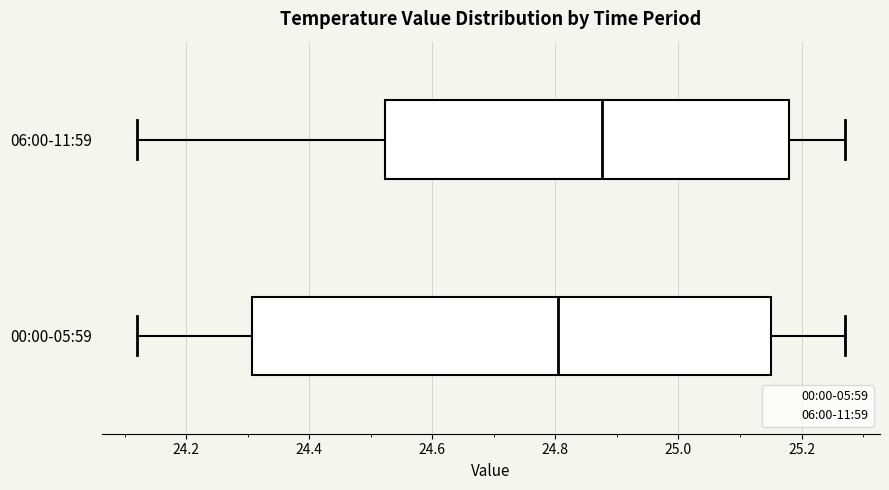

Reading bottom to top, transcribe this box plot: for each box, give where its median line is, the range the box spans, and where its two whiskers end, as read against the x-axis. The values are not printed on the chart, so give them approximately, as read against the axis.

00:00-05:59: median 24.80, box 24.30 to 25.16, whiskers 24.12 to 25.28
06:00-11:59: median 24.88, box 24.52 to 25.18, whiskers 24.12 to 25.28